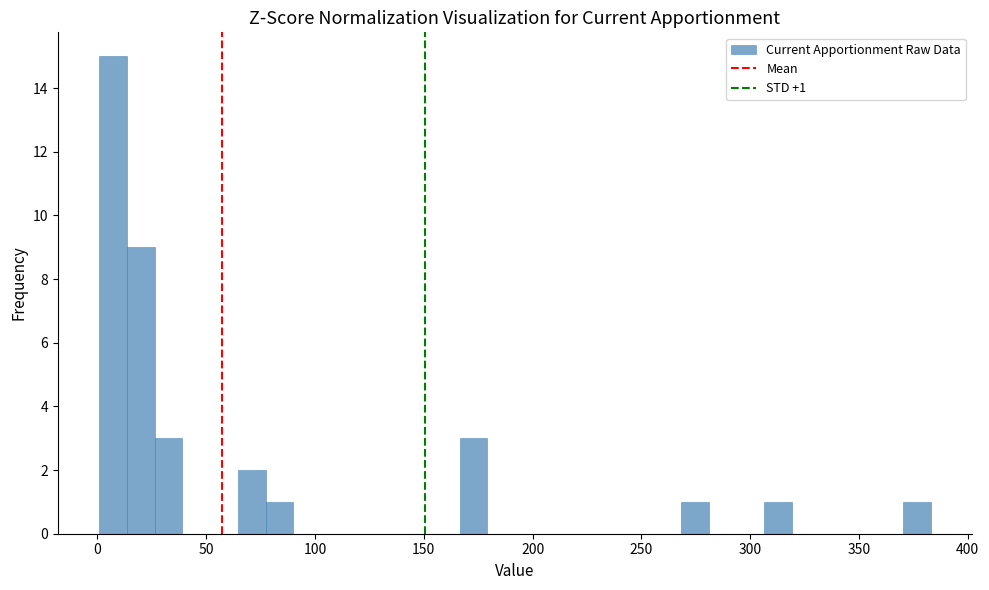

Around what value on the x-axis is the tallest bar? Give the approximate position of its centre, as read against the axis.

5